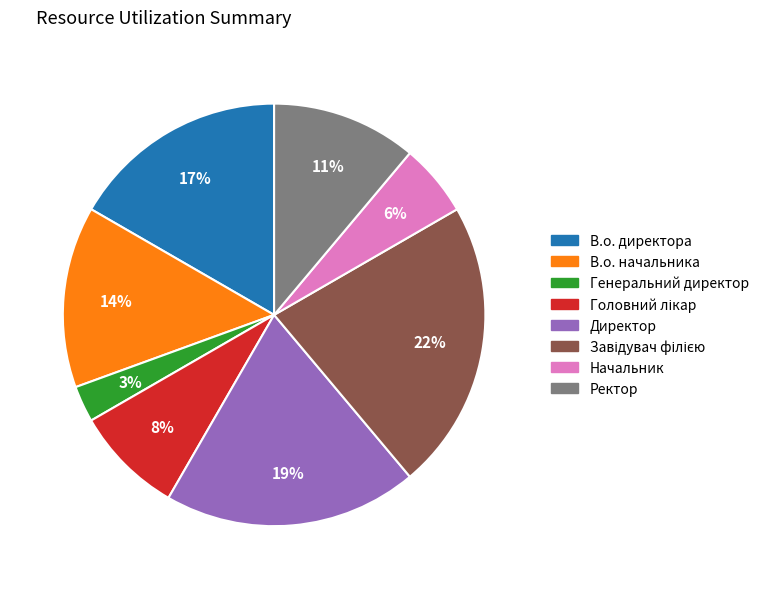

Count the number of slices in the pie.

8